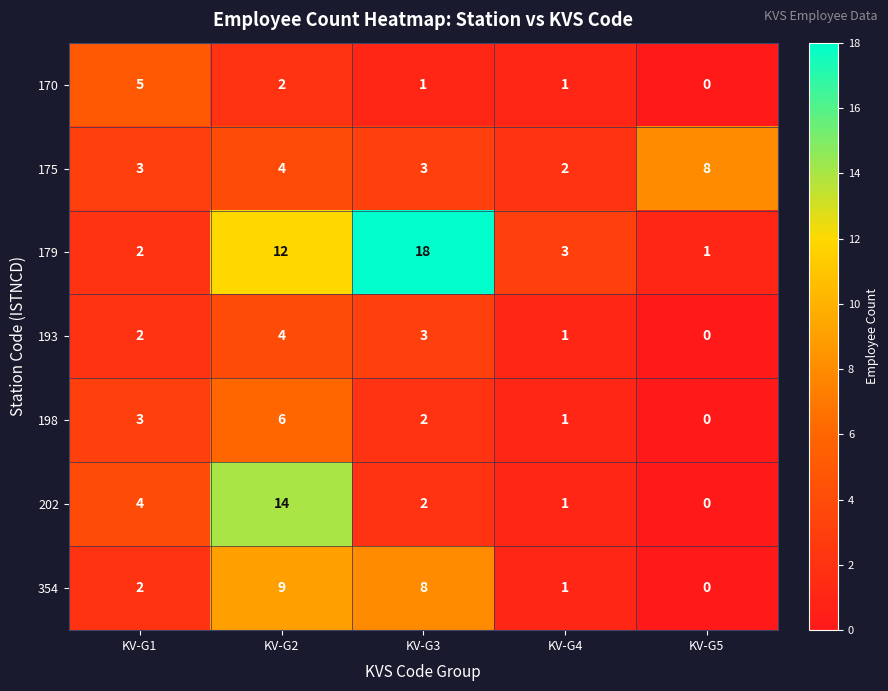

At which category is the sum across all series the highest?

KV-G2